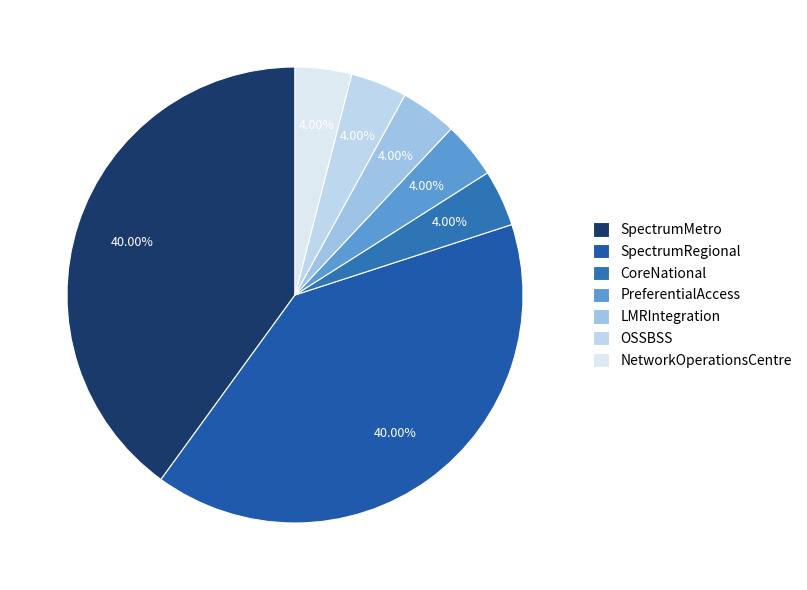

To the nearest percent, what portion does SpectrumRegional represent?

40%